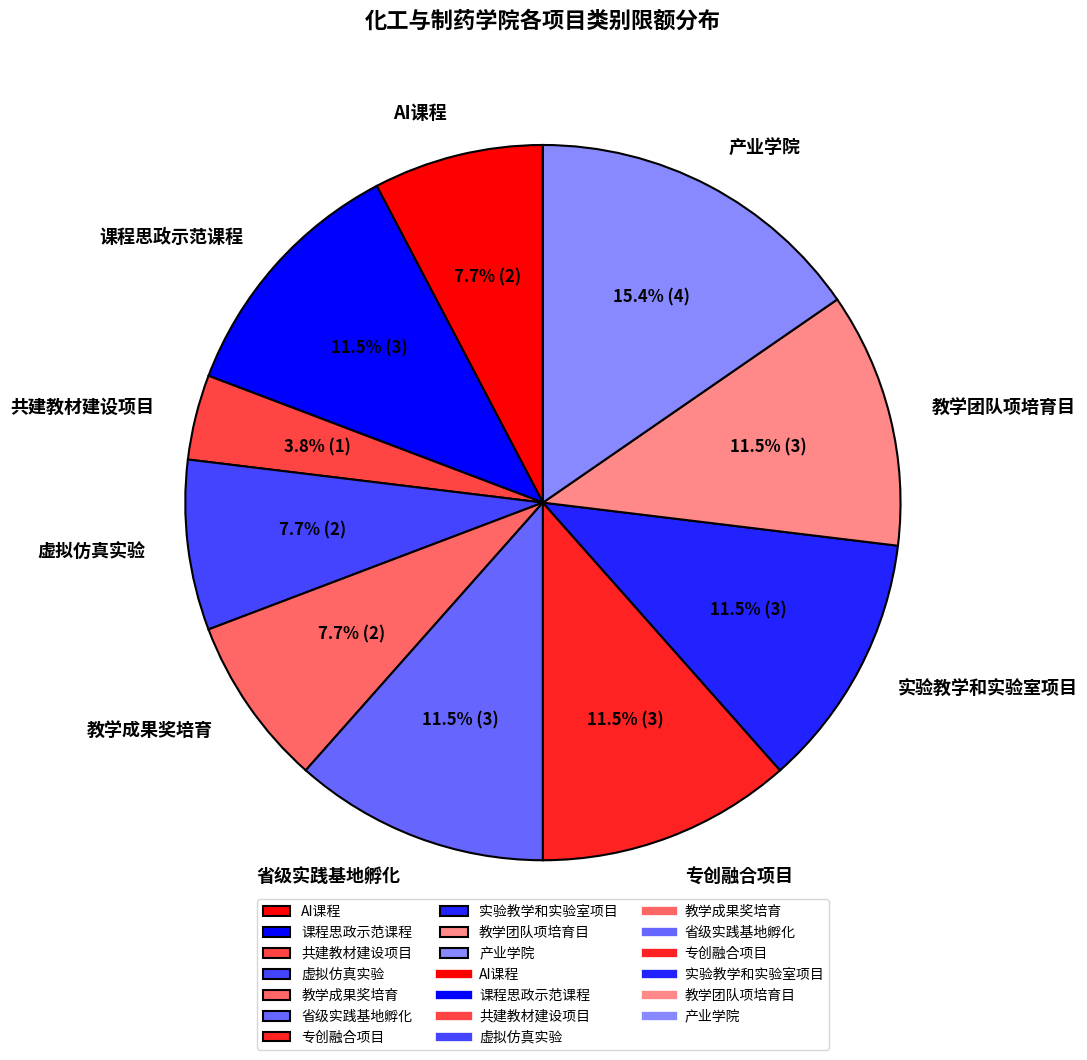

To the nearest percent, what is the combined percentage of 实验教学和实验室项目 and 教学团队项培育目?

23%